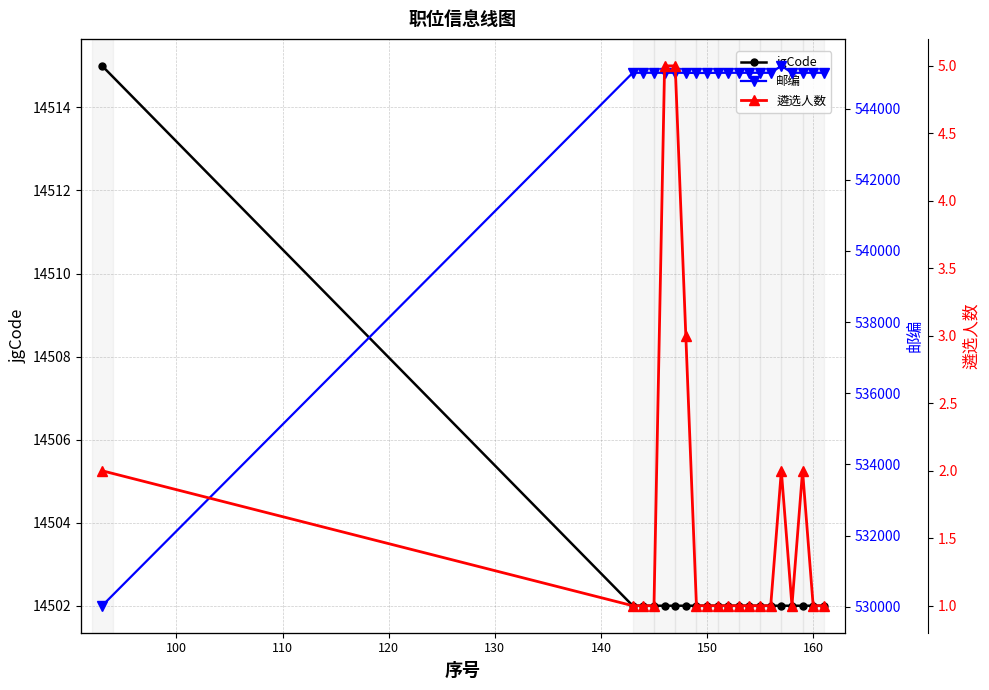

What is the maximum value for jgCode?

14515